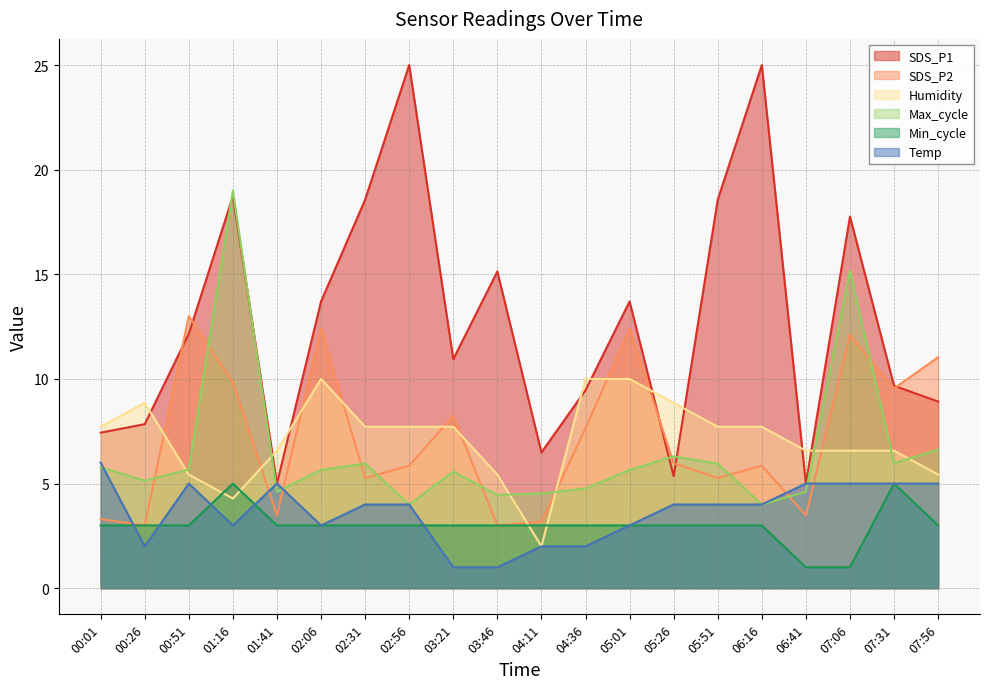

What is the spread (max minus min) of values at 00:51?

10.0